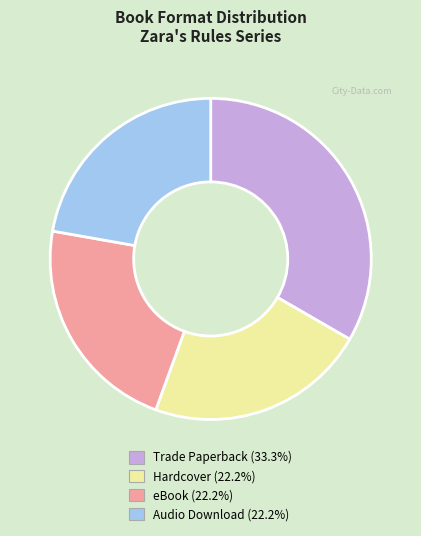

Does any single category account for the majority?

No